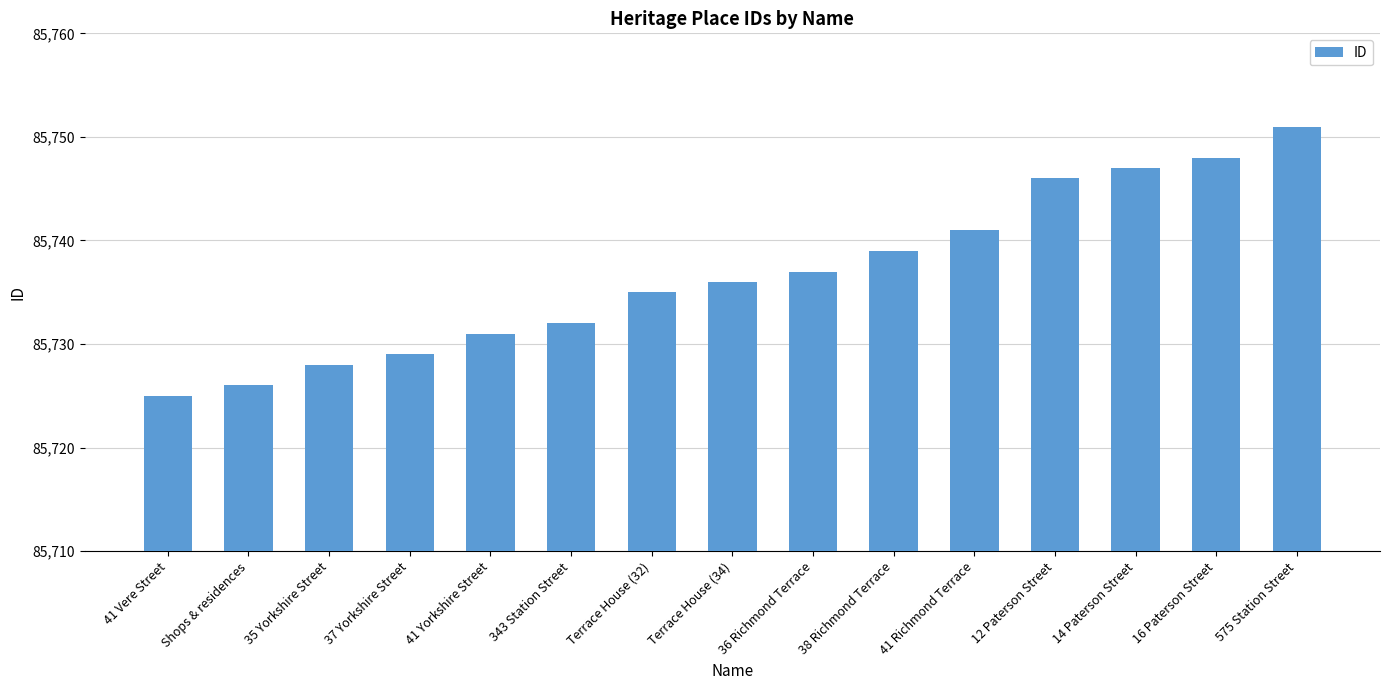

Which category has the highest value across all series?

575 Station Street